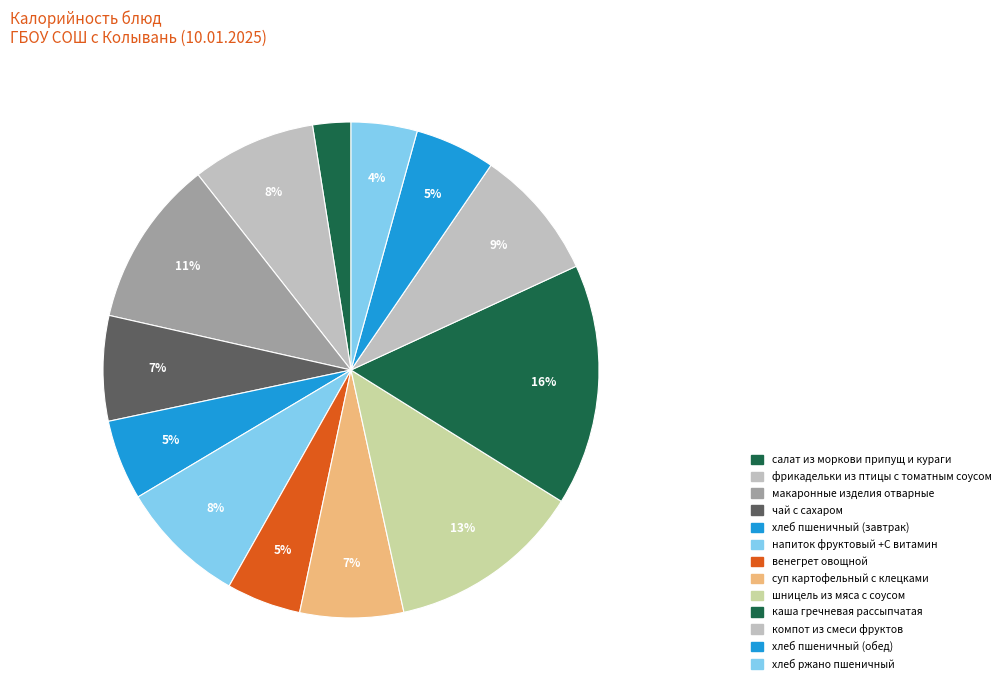

Which category has the smallest portion of the pie?

салат из моркови
припущ и кураги